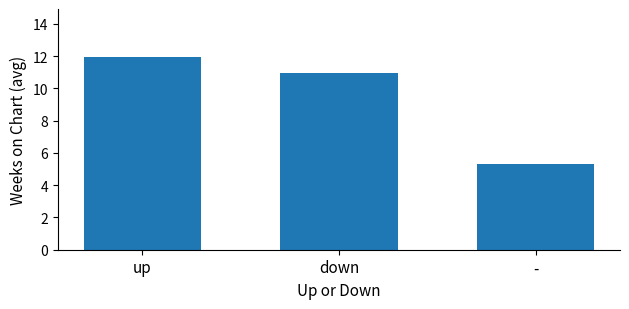

How many bars are there in total?

3